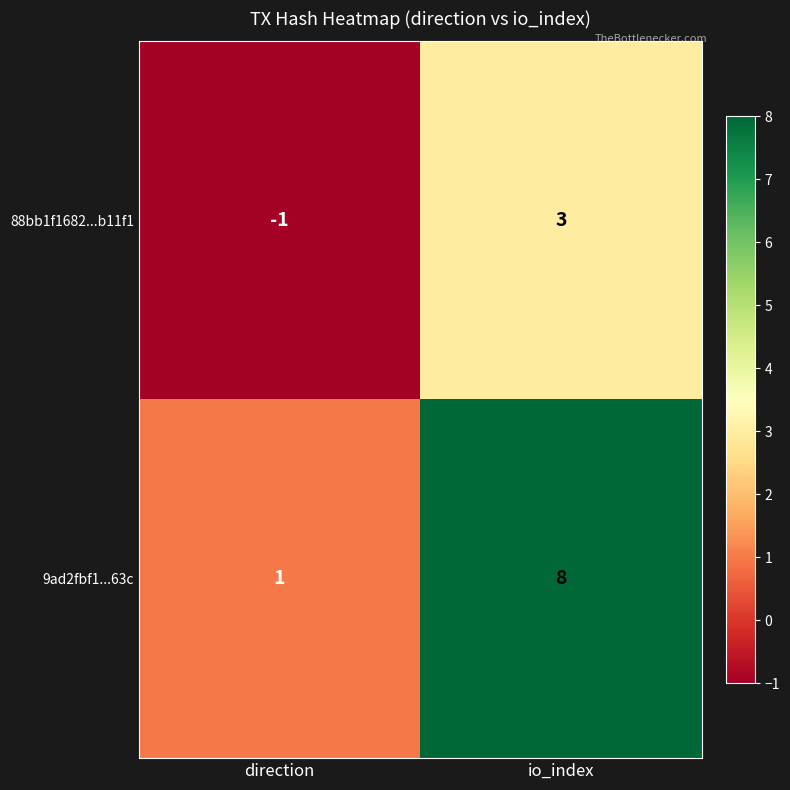

How many series are shown in this chart?

2